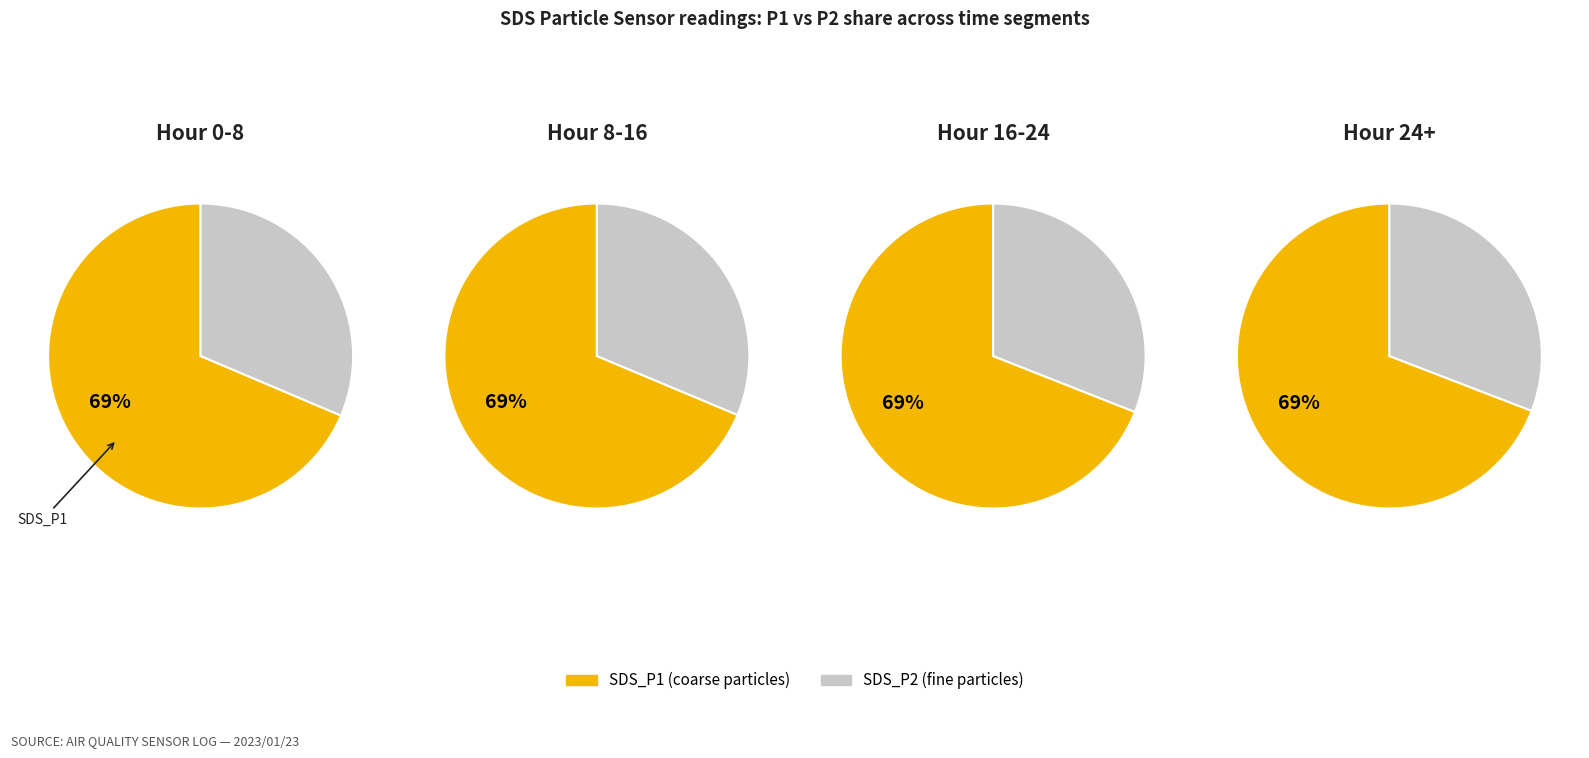

Rank the series by their maximum value, from lowest to highest.

SDS_P2, SDS_P1